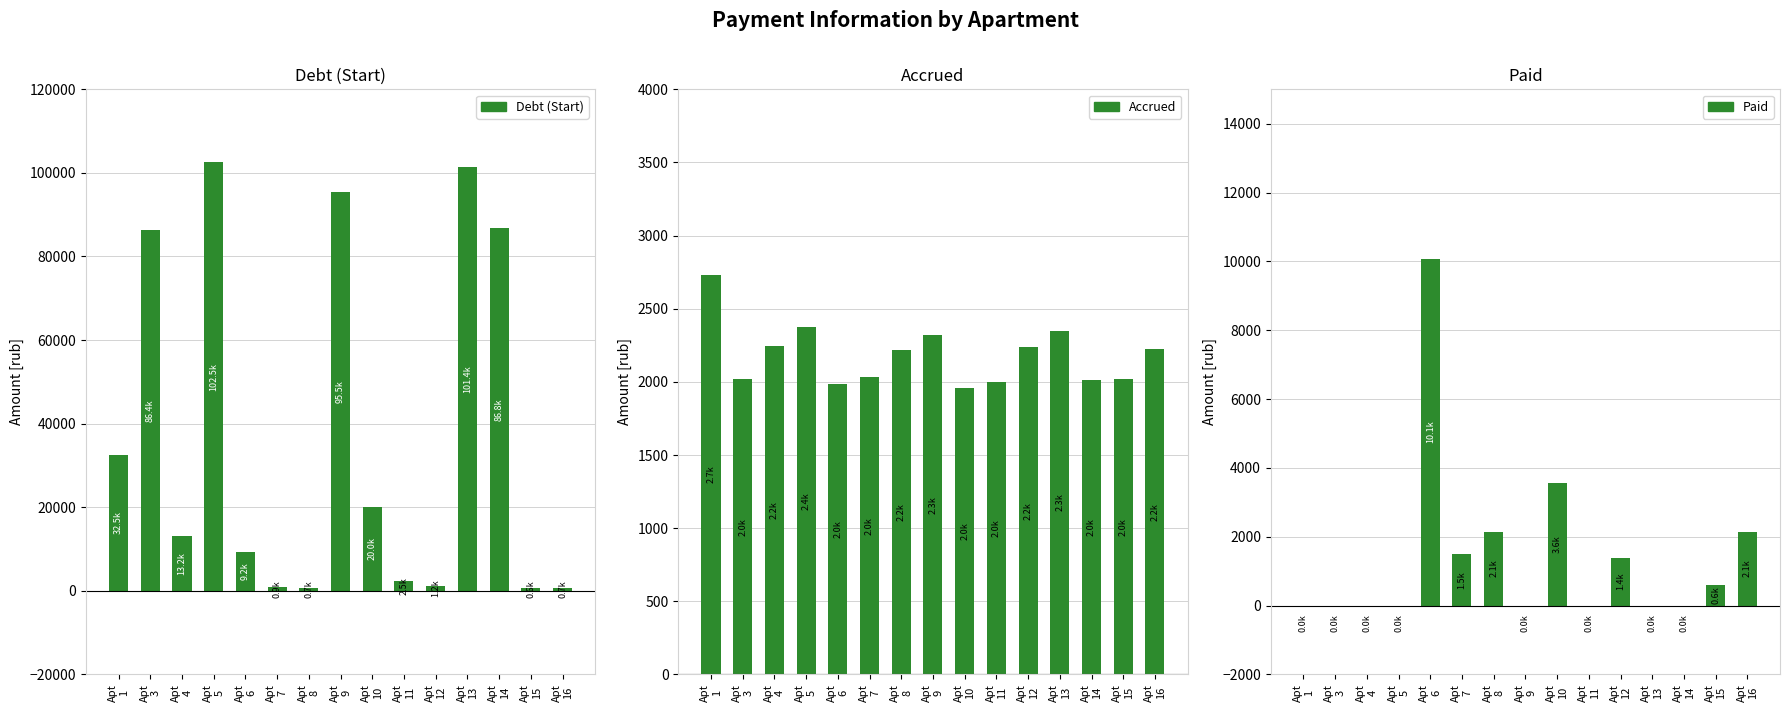

How many categories are shown in the chart?

15